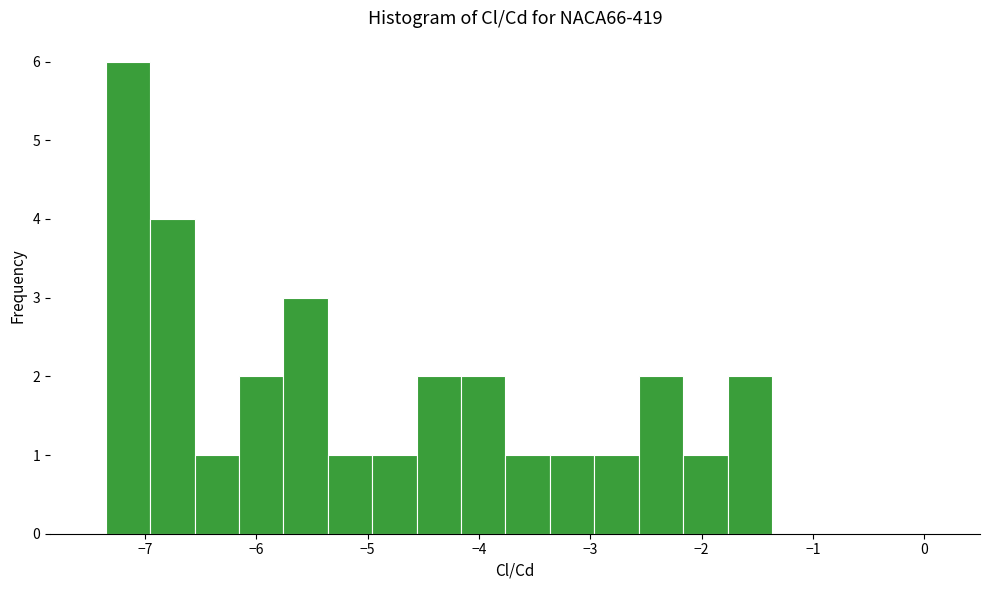

Read against the x-axis, roughly where is the centre of the tallest bar?

-7.2